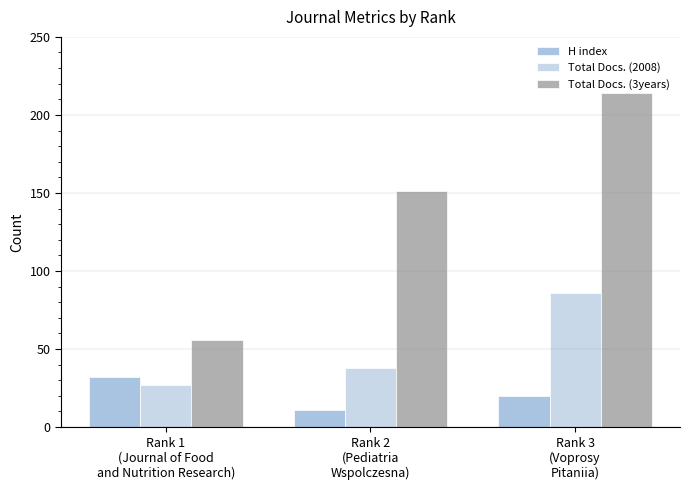

At Rank 2
(Pediatria
Wspolczesna), list the series in order from largest to smallest.

Total Docs. (3years), Total Docs. (2008), H index